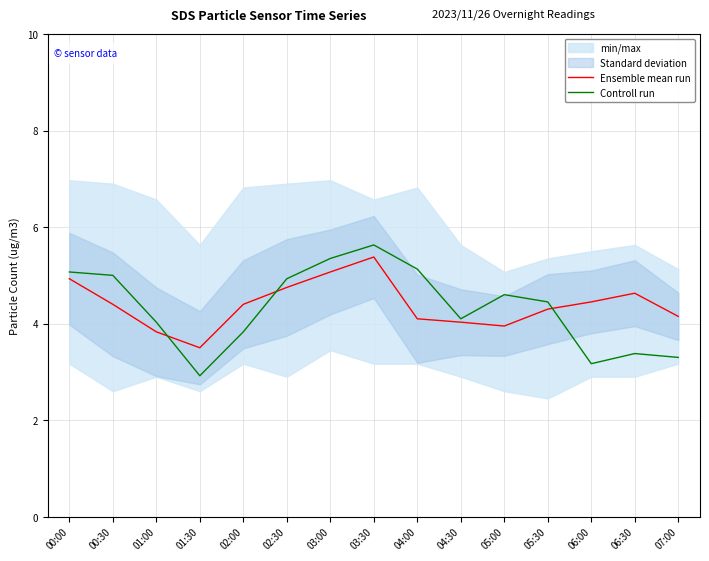

What is the difference between the highest and lowest values at 06:30?

1.2